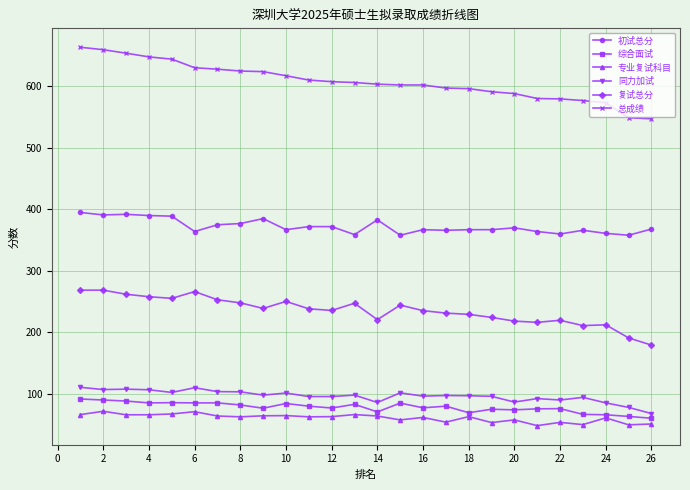

Which series has the largest total across all categories?

总成绩